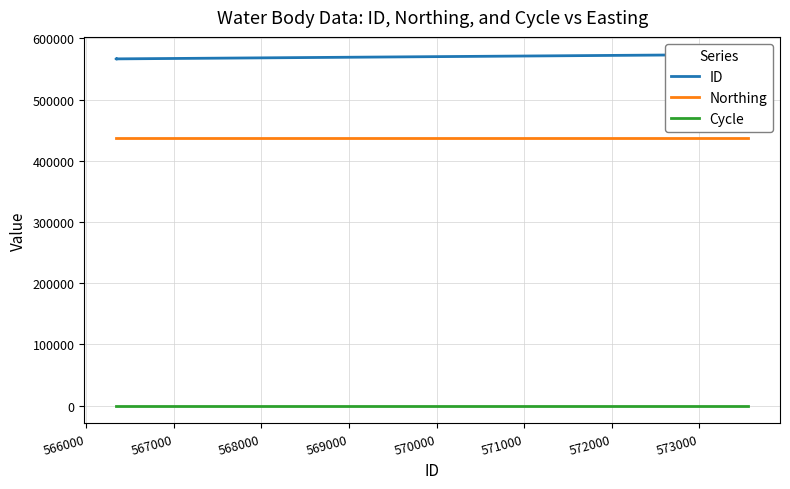

Reading right to left, list all the values displayed in this chart.

ID: 573560	573562	566337	566338	566339
Northing: 436856	436856	436856	436856	436856
Cycle: 3	3	3	3	3